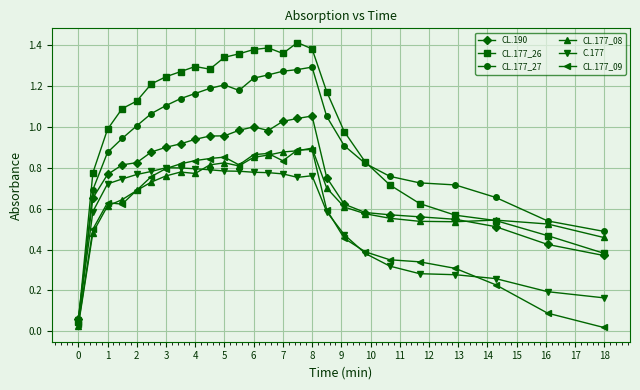

Which series ends up on top after the final intersection of C.177 and CL.177_08?

CL.177_08